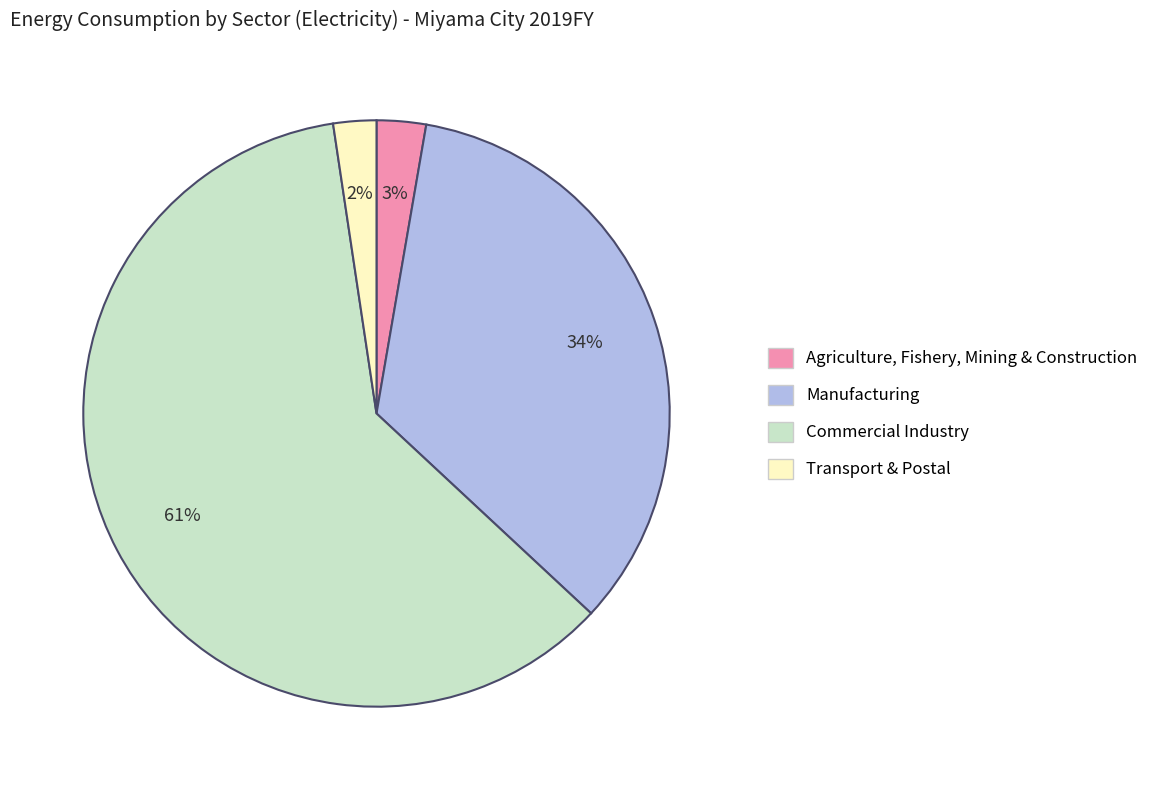

Is there a majority slice in this chart?

Yes